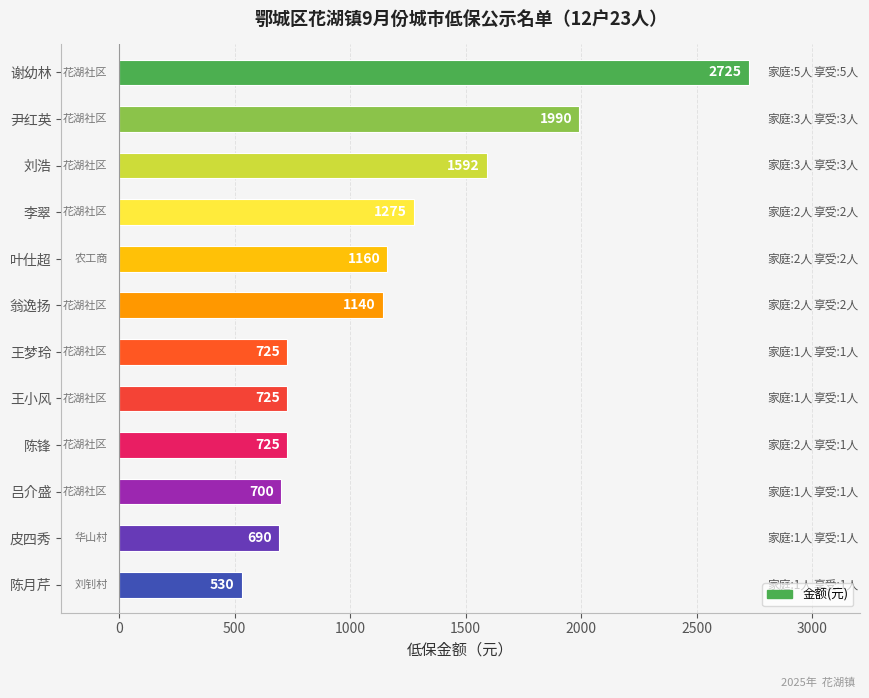

What is the label of the 10th bar from the top?

吕介盛